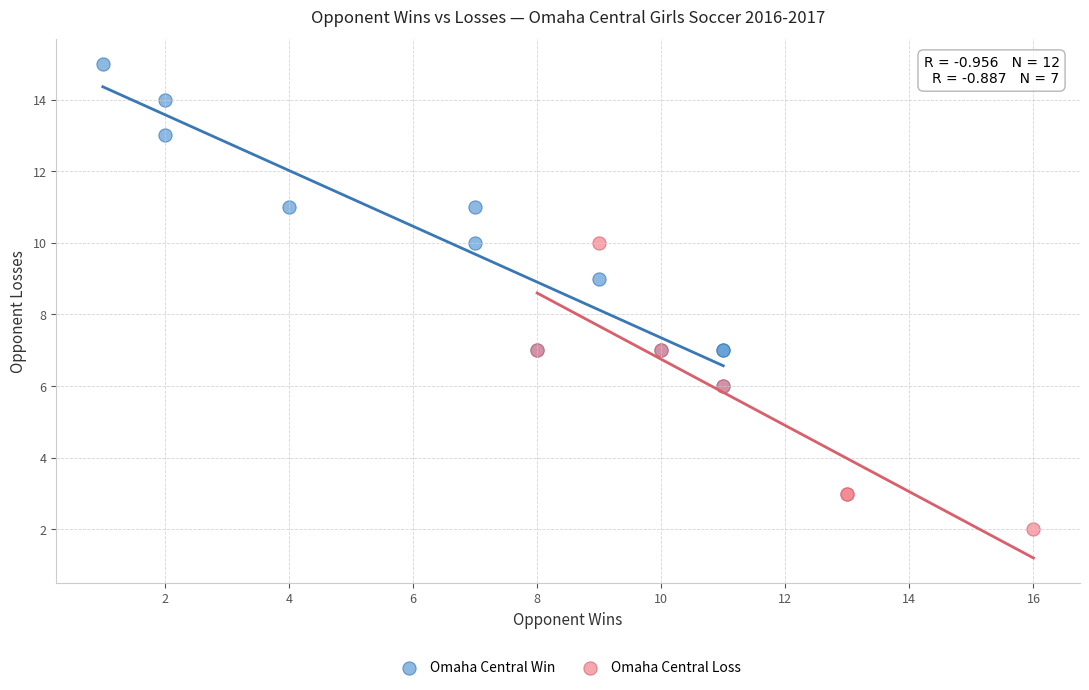

Which series contains the highest Y value?

Omaha Central Win